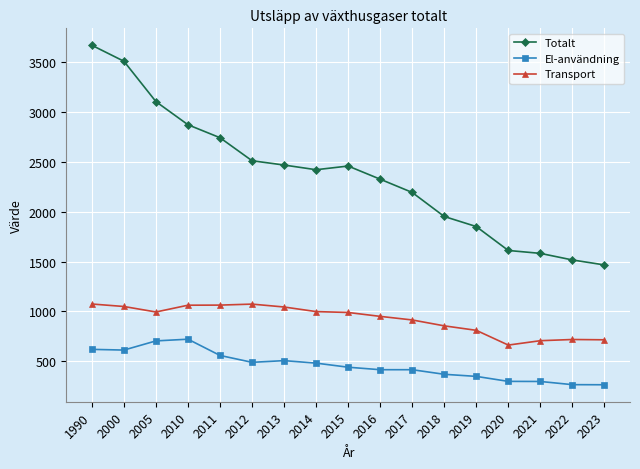

Which series changed the most between 2016 and 2023?

Totalt